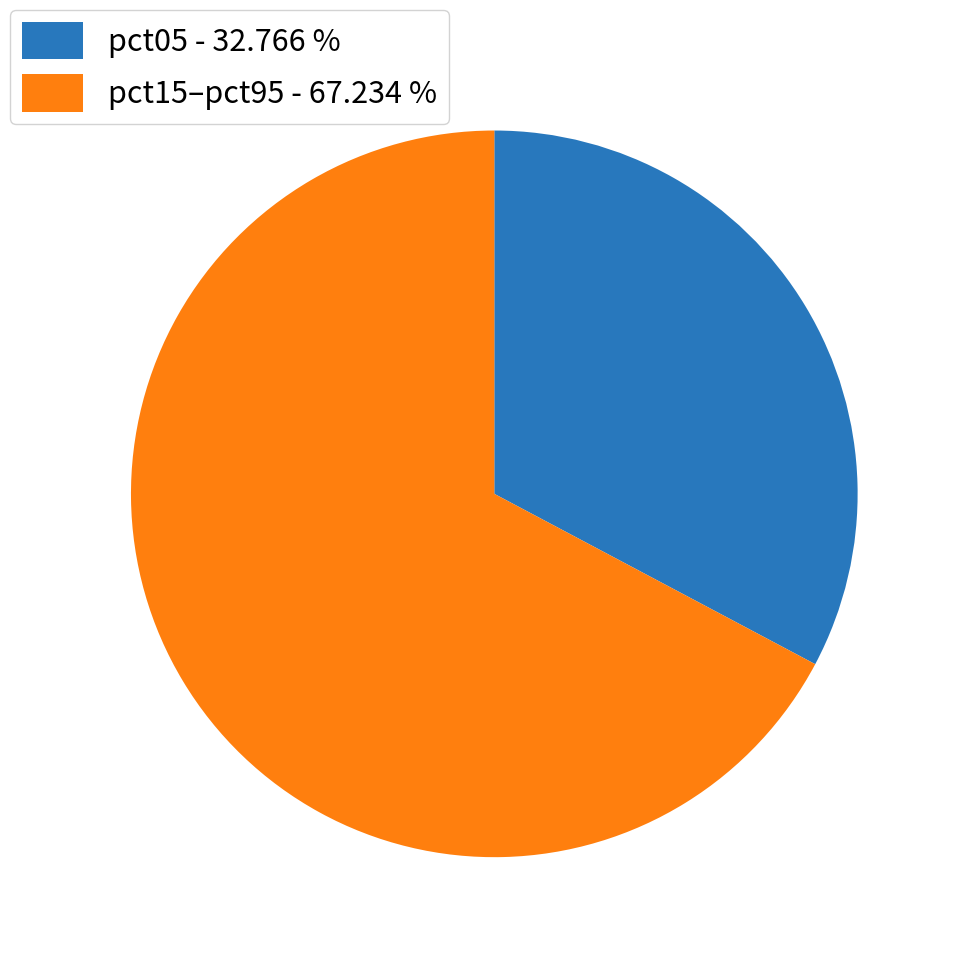

Which slice is the smallest?

pct05 - 32.766 %